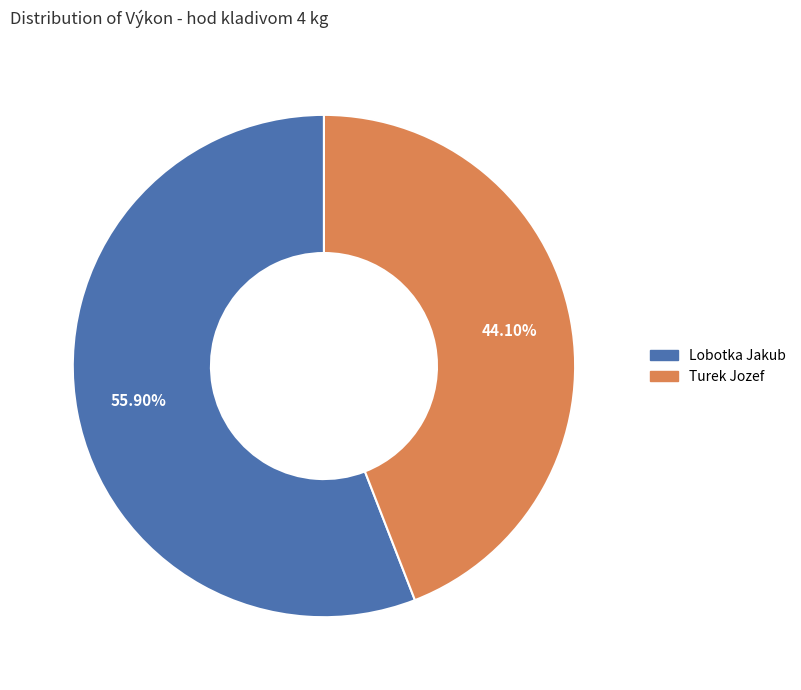

Do Turek Jozef and Lobotka Jakub together represent more than half of the pie?

Yes